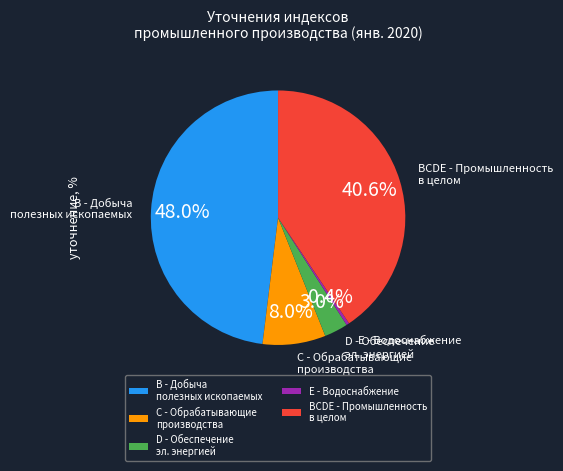

Which category has the biggest portion of the pie?

B - Добыча полезных ископаемых